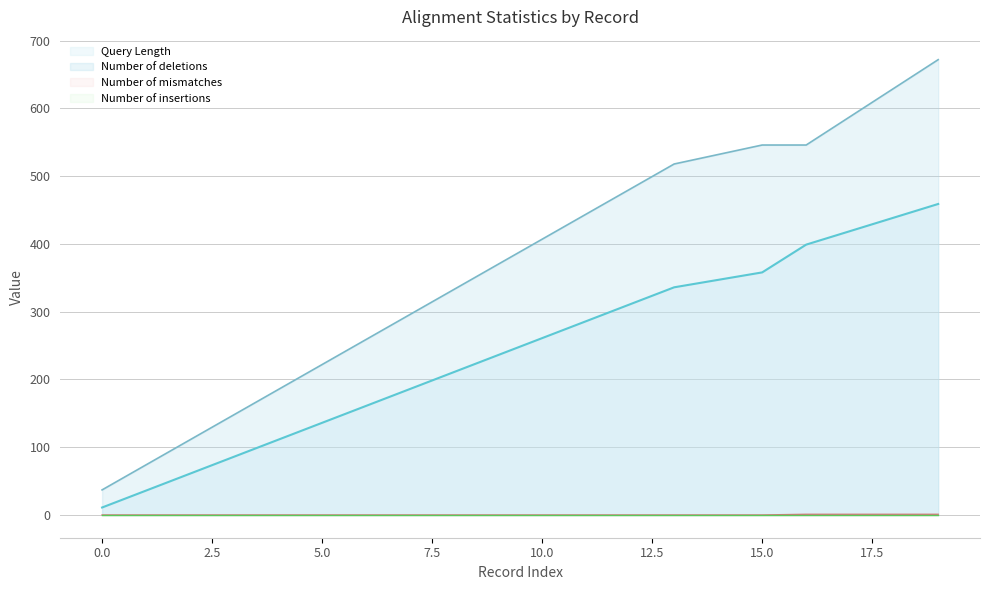

Reading right to left, extract all data points from this chart.

Query Length: 459	439	419	399	358	347	336	311	286	261	236	211	186	161	136	111	86	61	36	11
Number of deletions: 672	630	588	546	546	532	518	481	444	407	370	333	296	259	222	185	148	111	74	37
Number of mismatches: 1	1	1	1	0	0	0	0	0	0	0	0	0	0	0	0	0	0	0	0
Number of insertions: 0	0	0	0	0	0	0	0	0	0	0	0	0	0	0	0	0	0	0	0